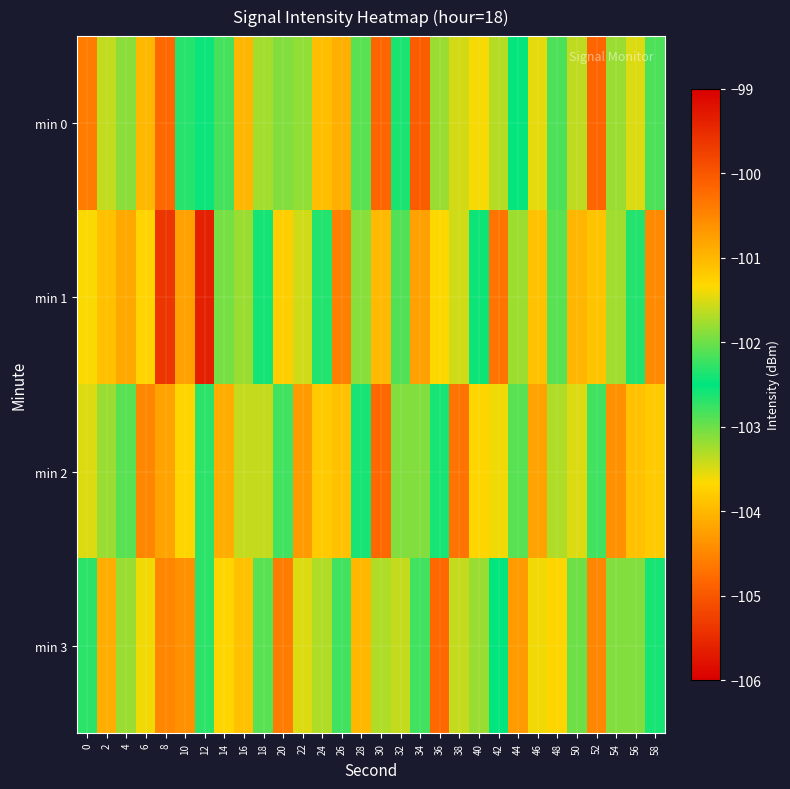

Reading right to left, transcribe all the data shown in this chart.

min 0: 58=-102.9	56=-103.5	54=-103.2	52=-104.8	50=-103.4	48=-102.2	46=-101.4	44=-102.5	42=-103.3	40=-103.6	38=-103.5	36=-101.8	34=-104.9	32=-102.6	30=-100.2	28=-102.9	26=-104.1	24=-103.9	22=-101.8	20=-101.9	18=-101.8	16=-101.0	14=-102.2	12=-102.5	10=-102.7	8=-100.2	6=-104.0	4=-103.1	2=-101.6	0=-100.4
min 1: 58=-104.5	56=-102.3	54=-103.2	52=-101.1	50=-104.0	48=-102.9	46=-103.9	44=-101.8	42=-104.7	40=-102.6	38=-103.5	36=-101.3	34=-104.2	32=-102.1	30=-104.0	28=-101.9	26=-104.6	24=-102.3	22=-103.5	20=-101.2	18=-102.6	16=-103.2	14=-102.0	12=-105.6	10=-104.2	8=-99.6	6=-101.3	4=-104.2	2=-101.1	0=-103.6
min 2: 58=-103.8	56=-101.1	54=-104.4	52=-102.2	50=-103.5	48=-101.7	46=-104.2	44=-102.9	42=-103.6	40=-101.3	38=-104.7	36=-102.4	34=-103.1	32=-101.9	30=-104.8	28=-102.6	26=-103.9	24=-101.2	22=-104.3	20=-102.8	18=-103.4	16=-101.6	14=-104.1	12=-102.3	10=-103.7	8=-100.8	6=-104.5	4=-102.1	2=-103.2	0=-101.5
min 3: 58=-102.6	56=-103.1	54=-101.9	52=-104.5	50=-102.0	48=-103.7	46=-101.4	44=-104.3	42=-102.5	40=-103.2	38=-101.6	36=-104.8	34=-102.2	32=-103.4	30=-101.7	28=-104.0	26=-102.8	24=-103.3	22=-101.5	20=-104.6	18=-102.1	16=-103.9	14=-101.3	12=-102.7	10=-104.4	8=-100.5	6=-103.6	4=-101.8	2=-104.1	0=-102.3